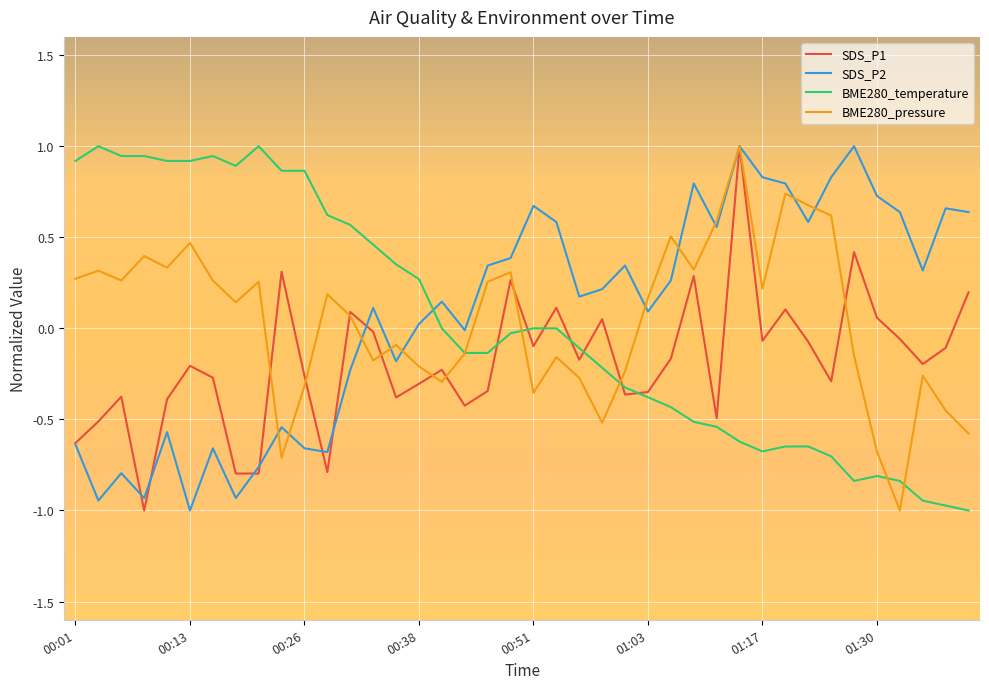

How many intersections are there between BME280_temperature and SDS_P2?

1